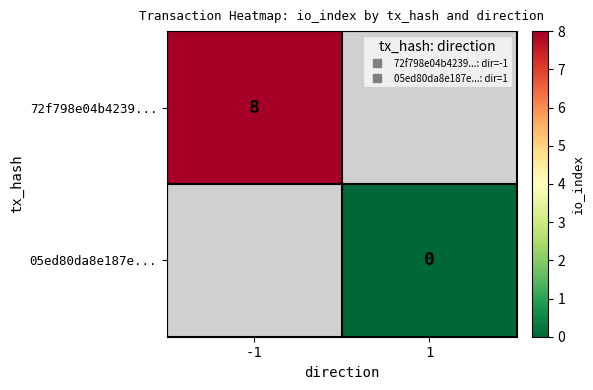

Which category has the lowest value across all series?

1